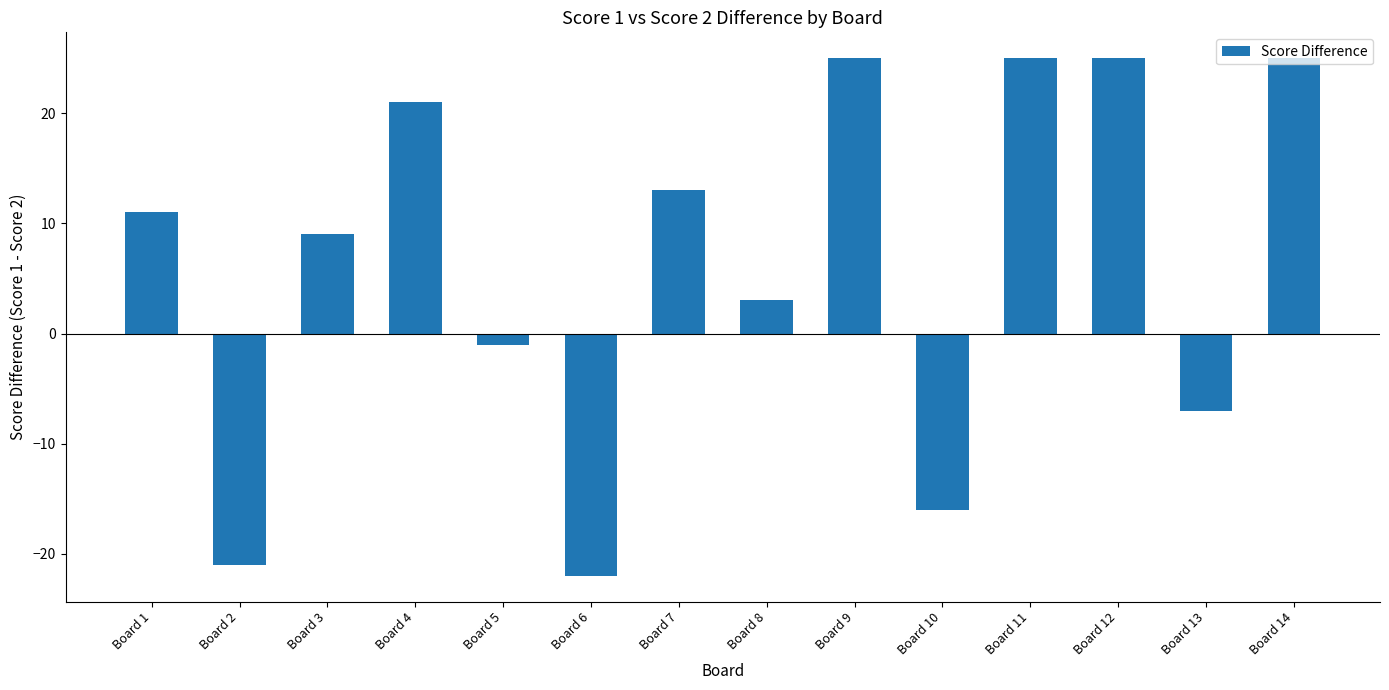

Reading left to right, extract all data points from this chart.

Board 1=11	Board 2=-21	Board 3=9	Board 4=21	Board 5=-1	Board 6=-22	Board 7=13	Board 8=3	Board 9=25	Board 10=-16	Board 11=25	Board 12=25	Board 13=-7	Board 14=25